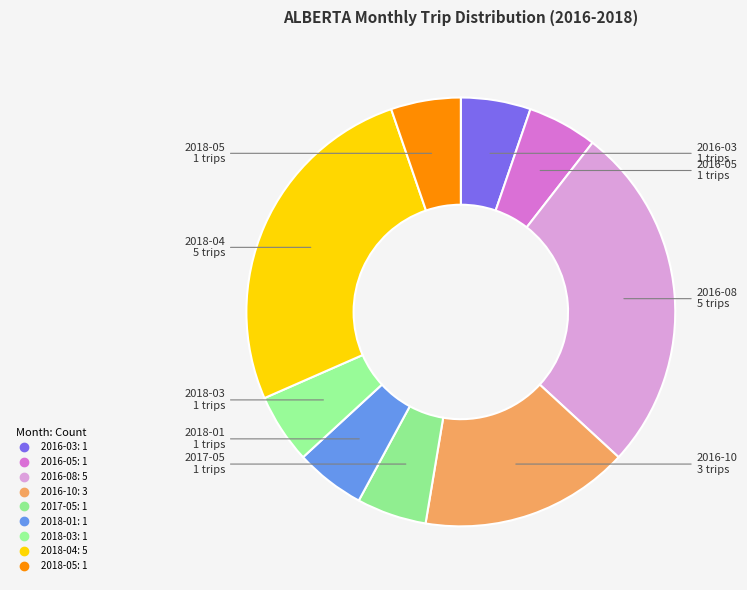

How many slices are in this pie chart?

9